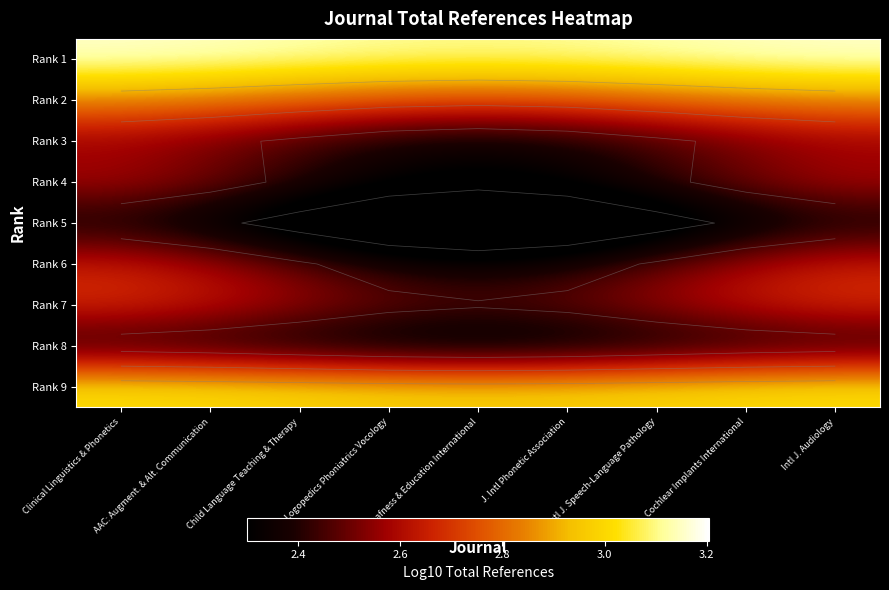

At which category is the sum across all series the highest?

Clinical Linguistics & Phonetics